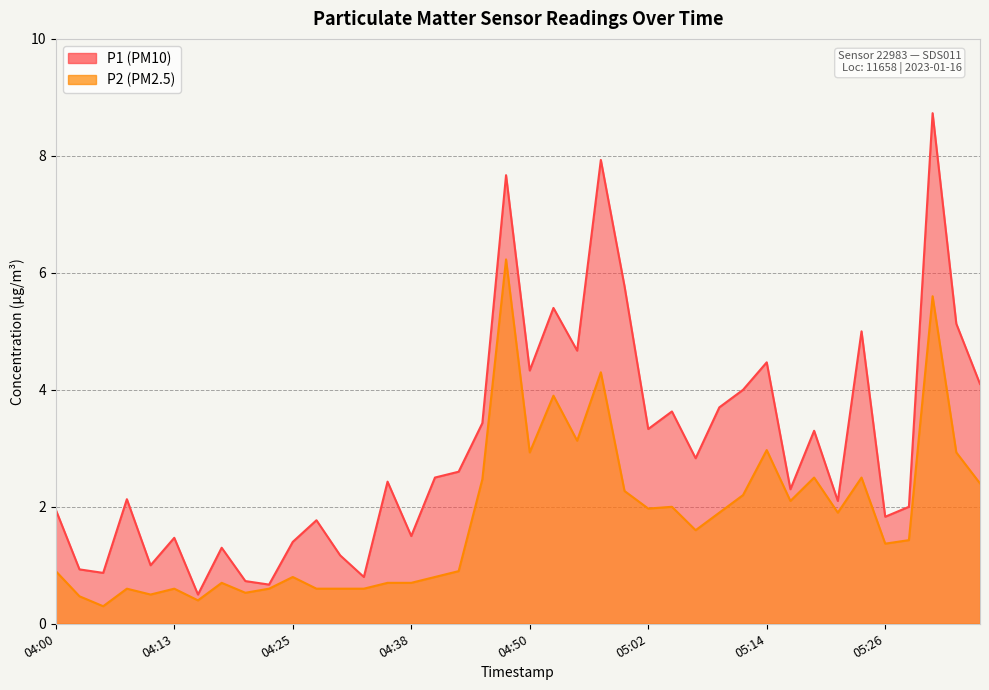

What is the lowest value of the P1 series?

0.5